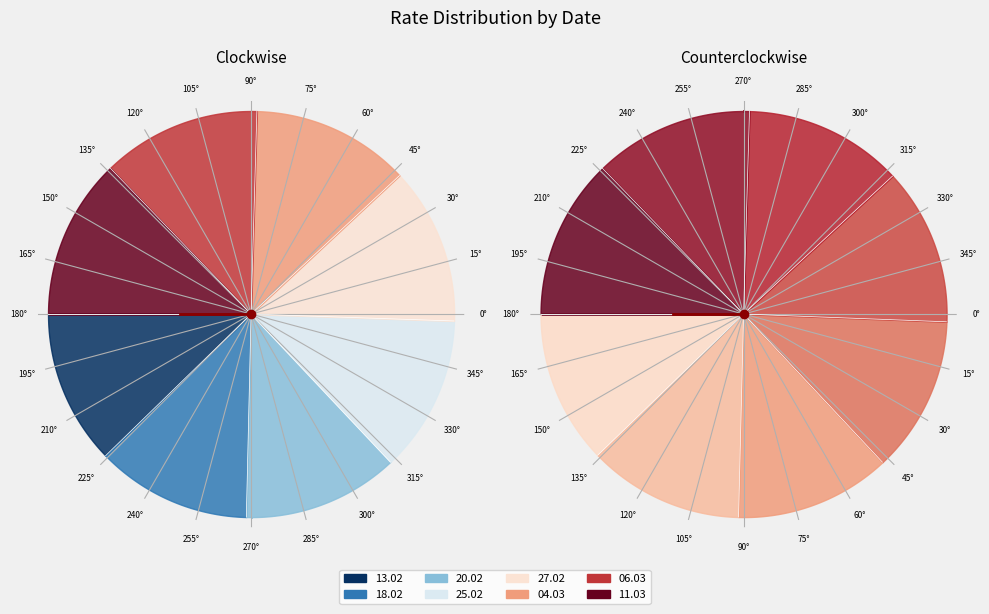

To the nearest percent, what portion does 20.02.2025 represent?

12%